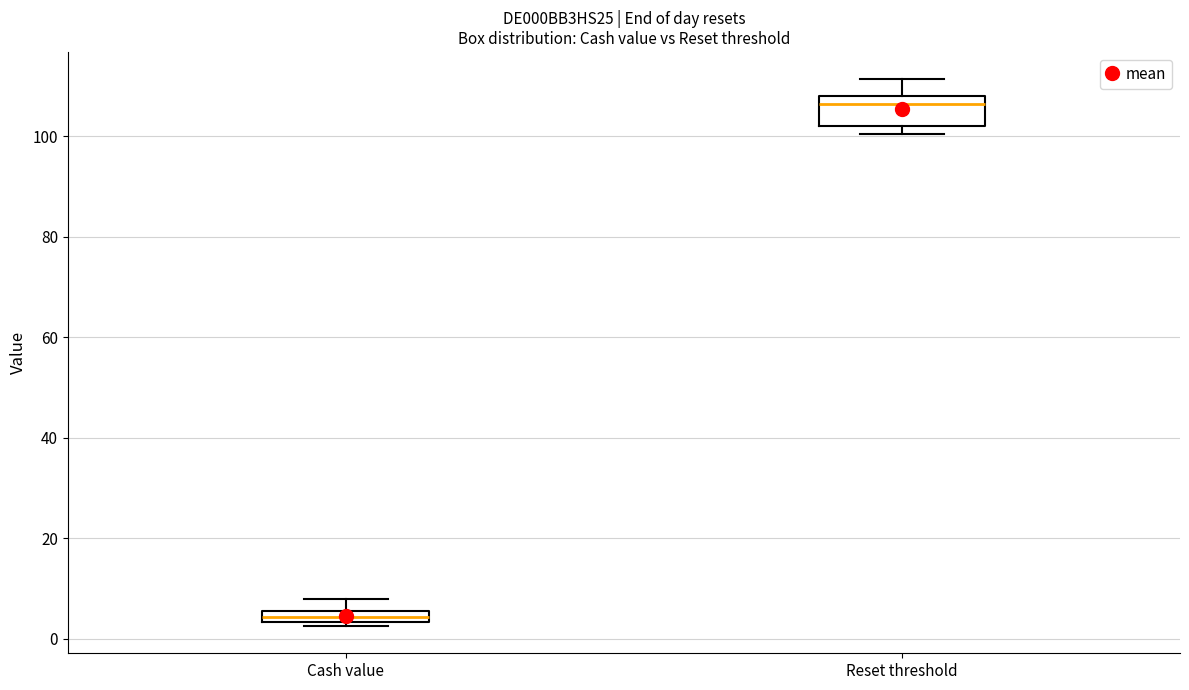

Where is the lower edge of the box for Cash value on the y-axis? The values are not printed on the chart, so give them approximately, as read against the axis.

4